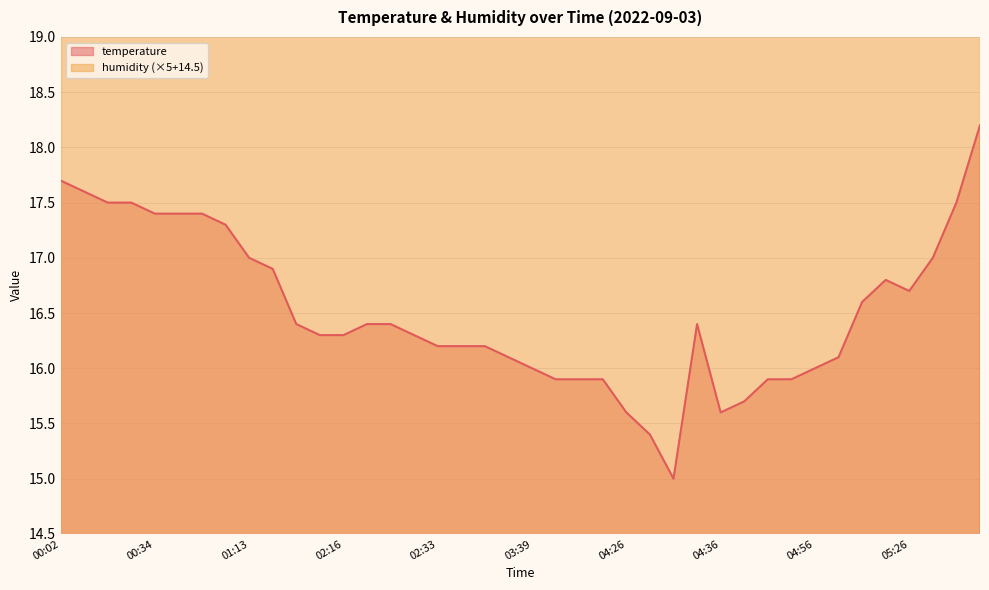

Which label corresponds to the largest value in the chart?

06:32